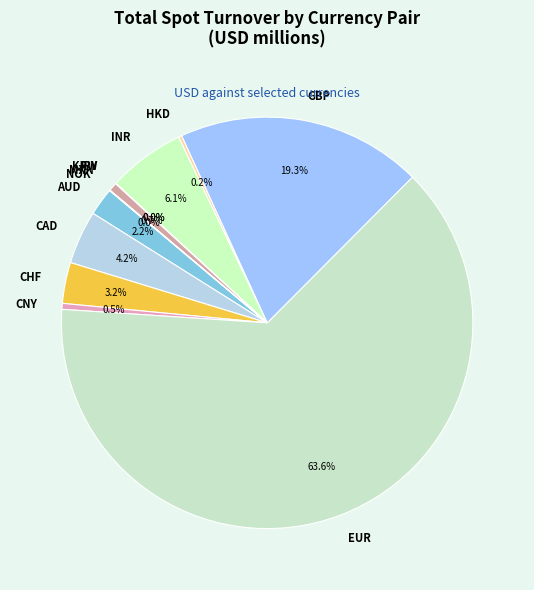

Which has a higher value, INR or AUD?

INR